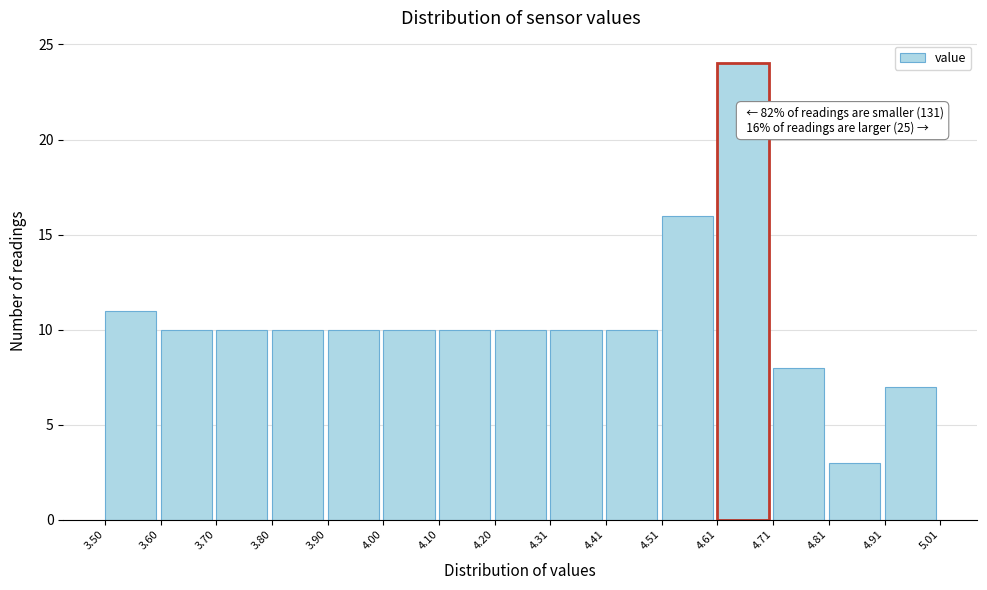

Over which range of the x-axis is the bar tallest?

4.61 to 4.71